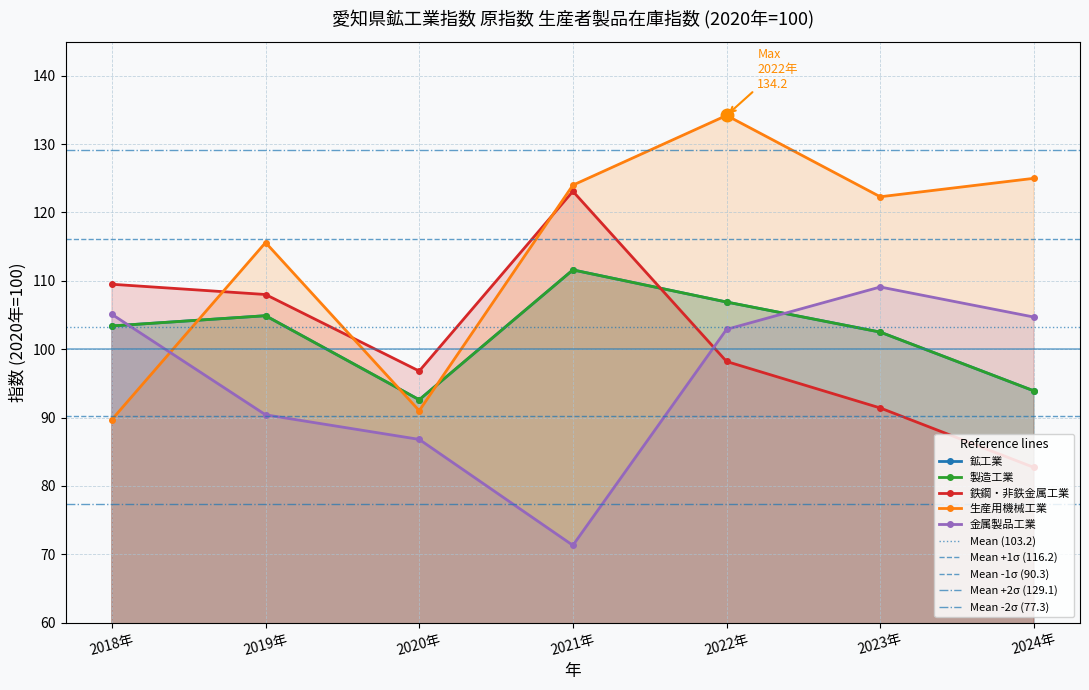

How many lines are shown in the chart?

5